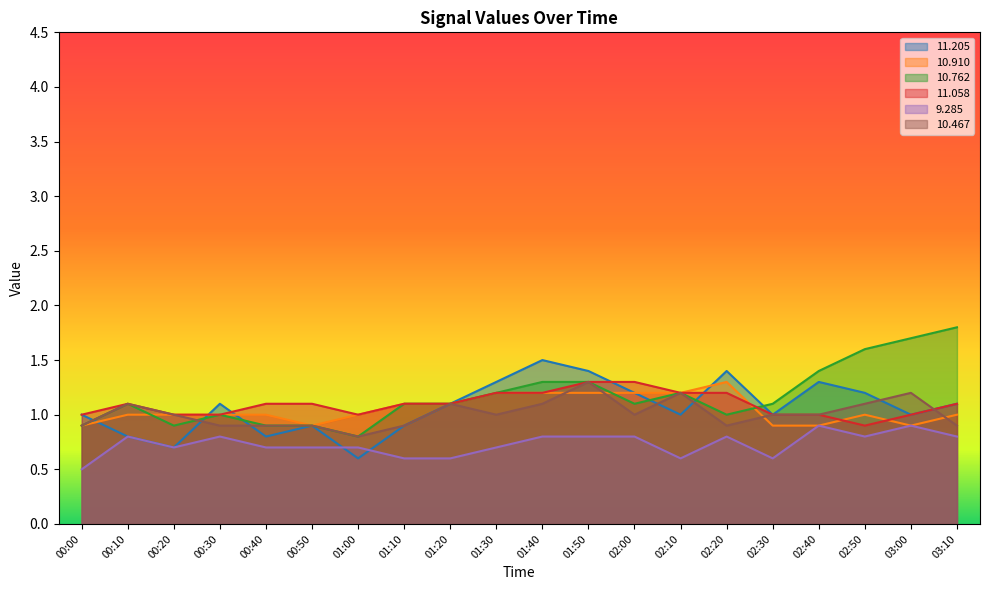

What is the sum of the   9.285 values at 00:10 and 00:30?

1.6